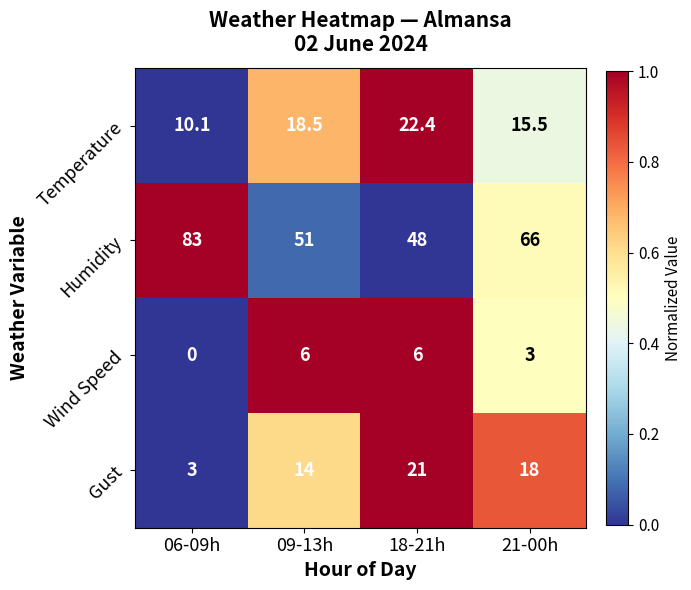

Which series changed the most between 09-13h and 18-21h?

Gust